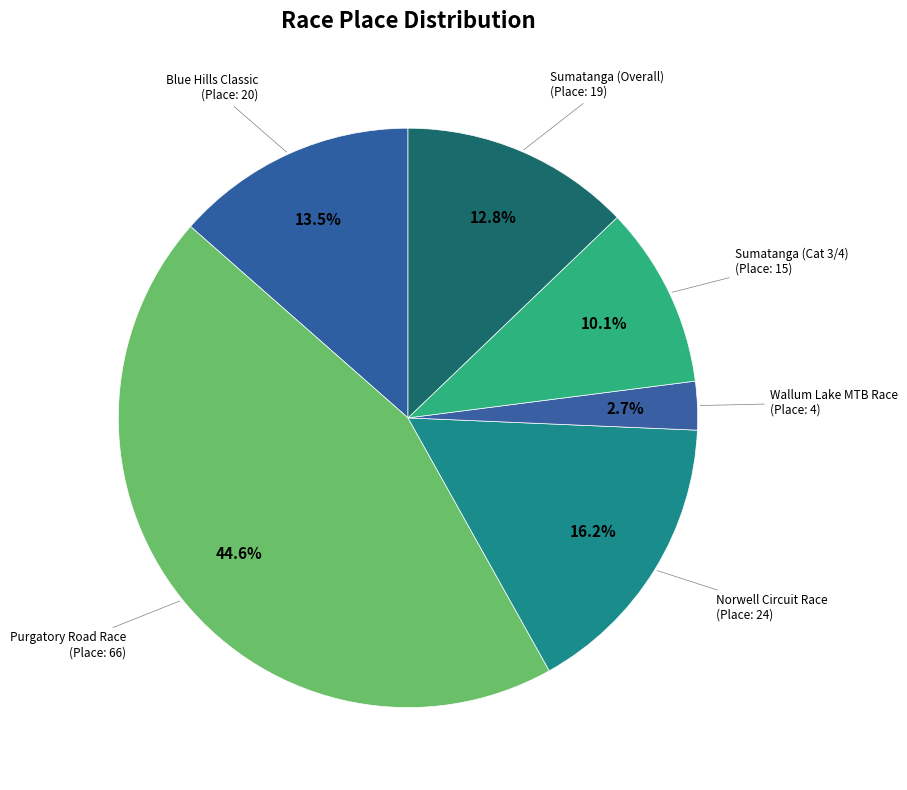

How many segments does this pie chart have?

6